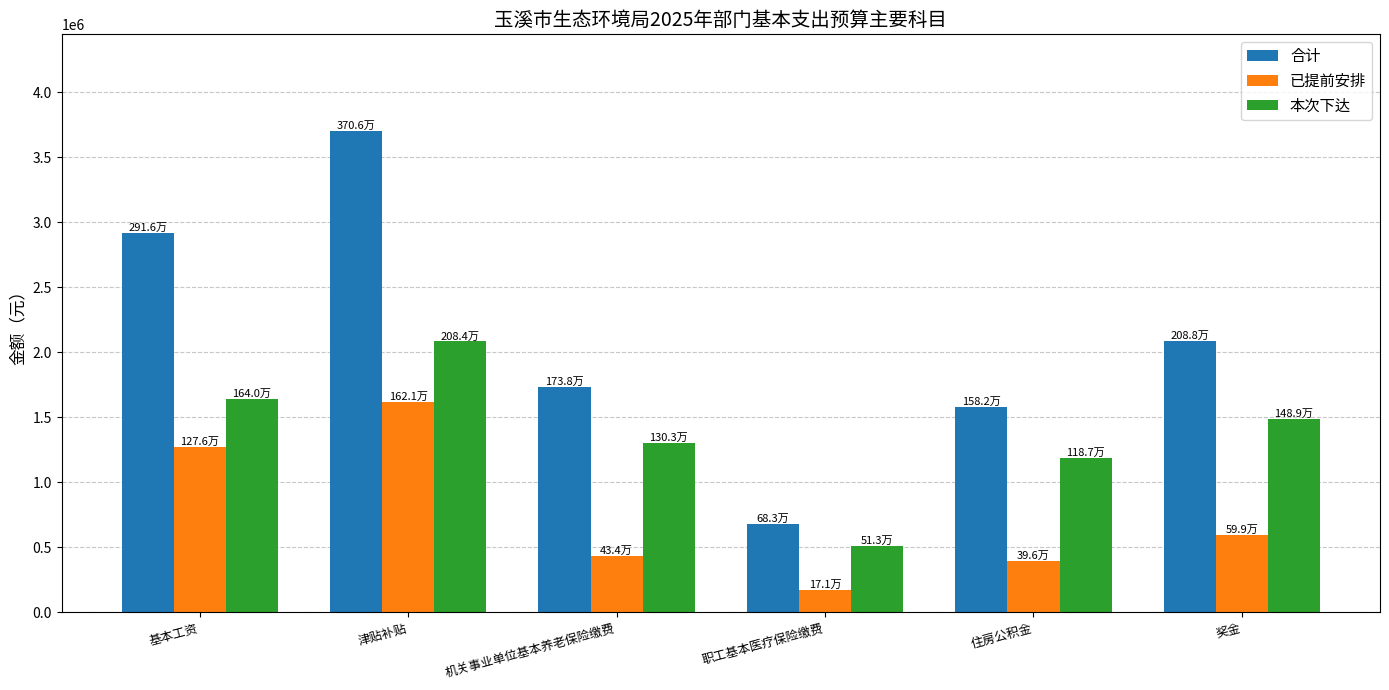

What is the difference between the 已提前安排 values at 基本工资 and 住房公积金?

880308.0